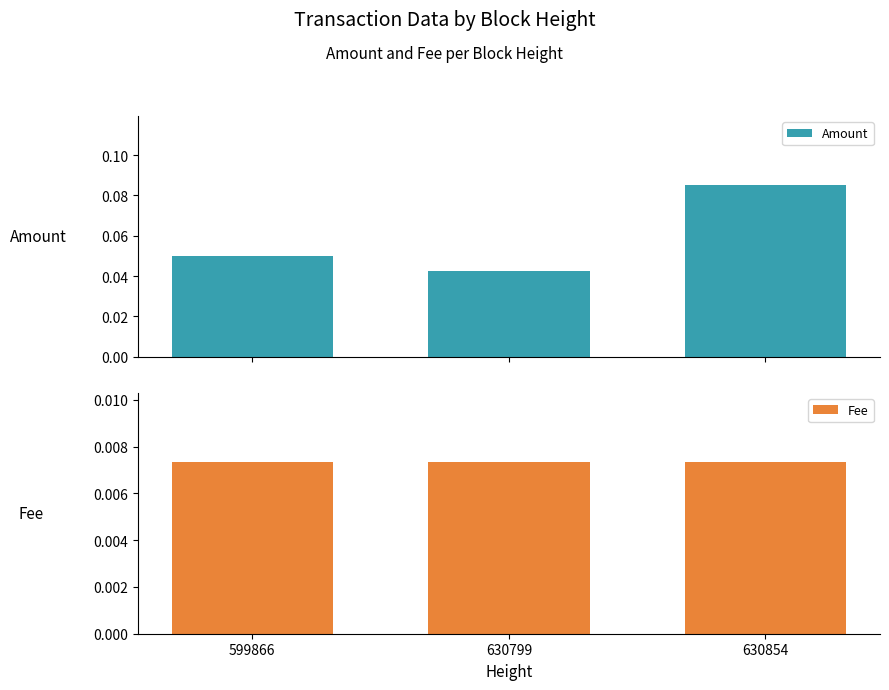

The Amount series shows 0.0 at 630799. True or false?

True